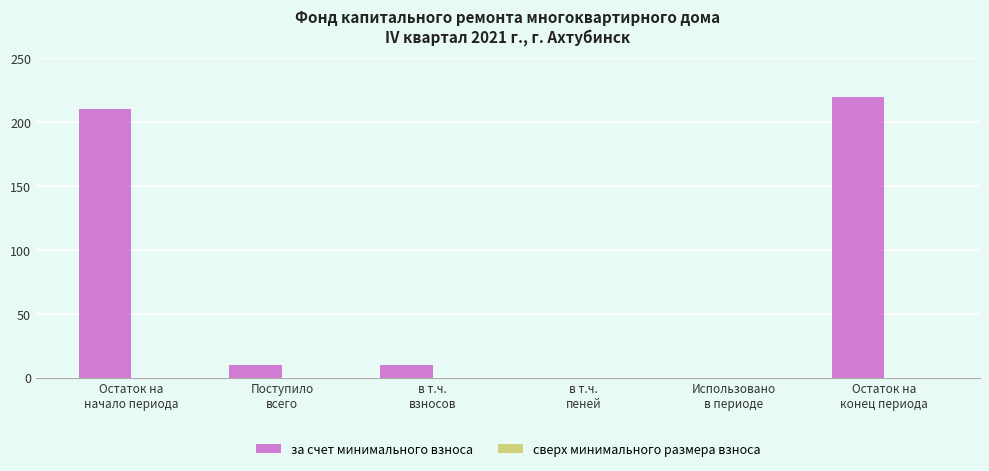

How many distinct data groups are displayed?

1